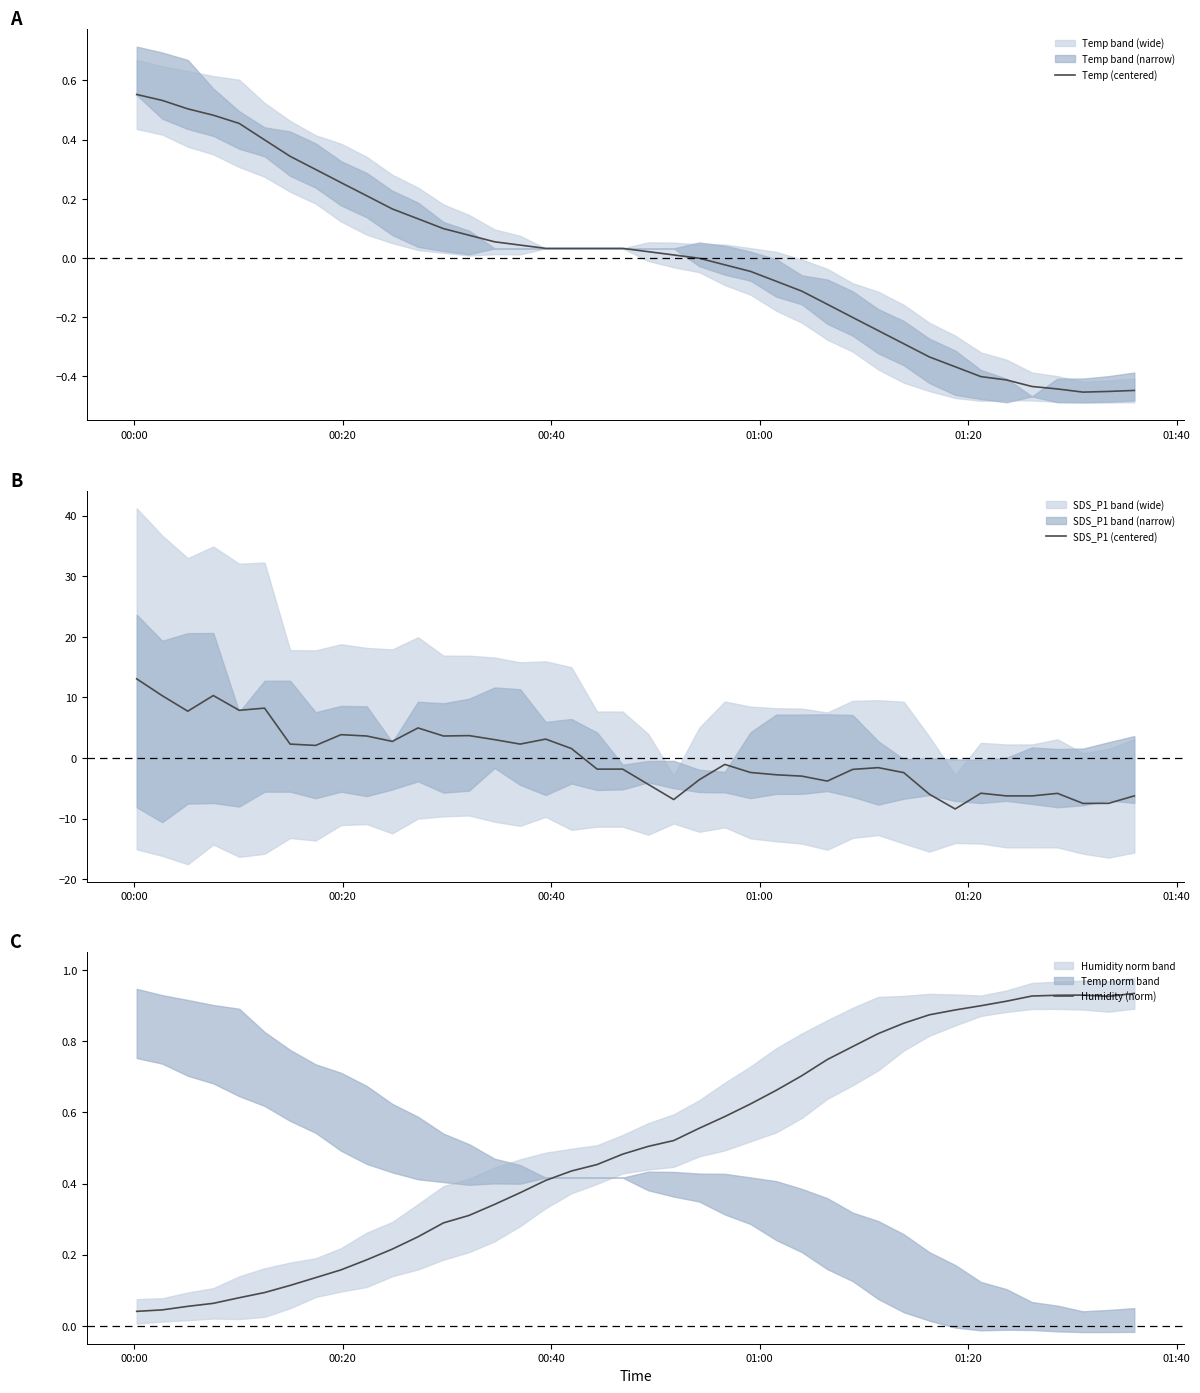

How many values in Temp (centered) are above zero?

22